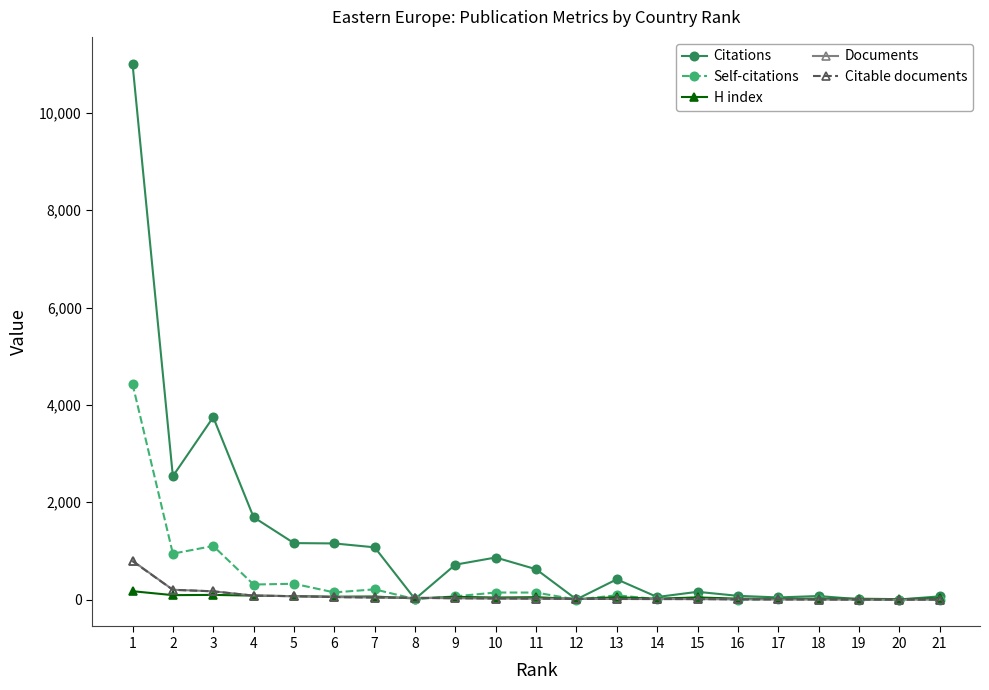

Which series has the widest spread of values?

Citations